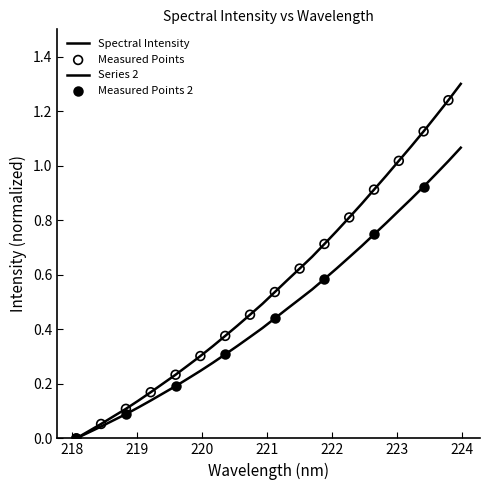

Is this an area chart (filled region under the line)?

No